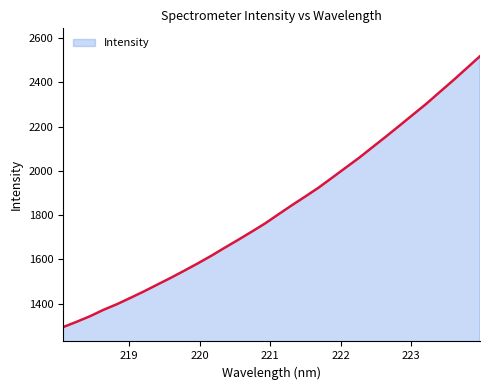

What is the greatest value displayed?

2518.5